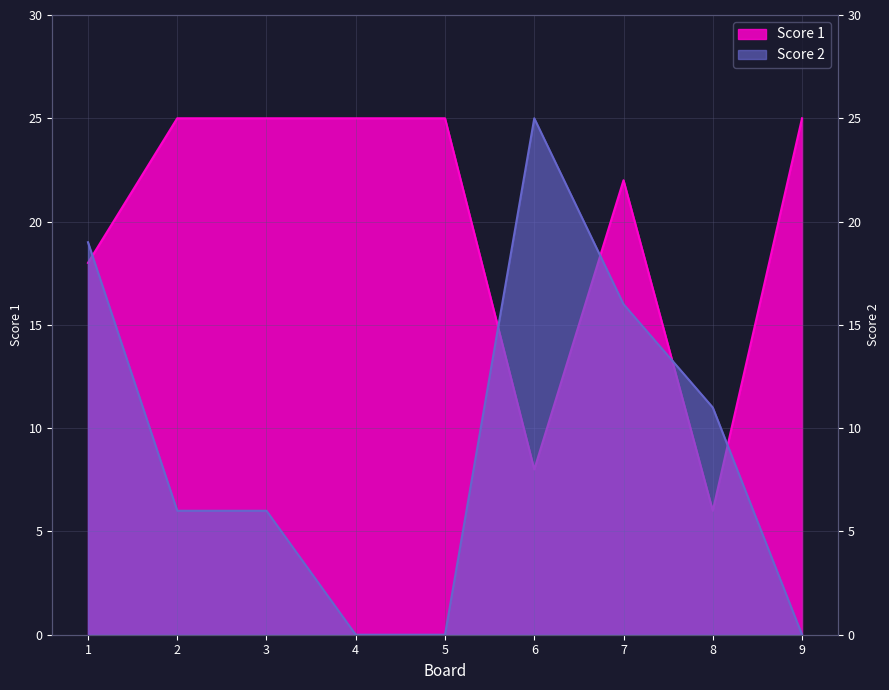

What is the difference between the second highest and second lowest values in the Score 2 series?

19